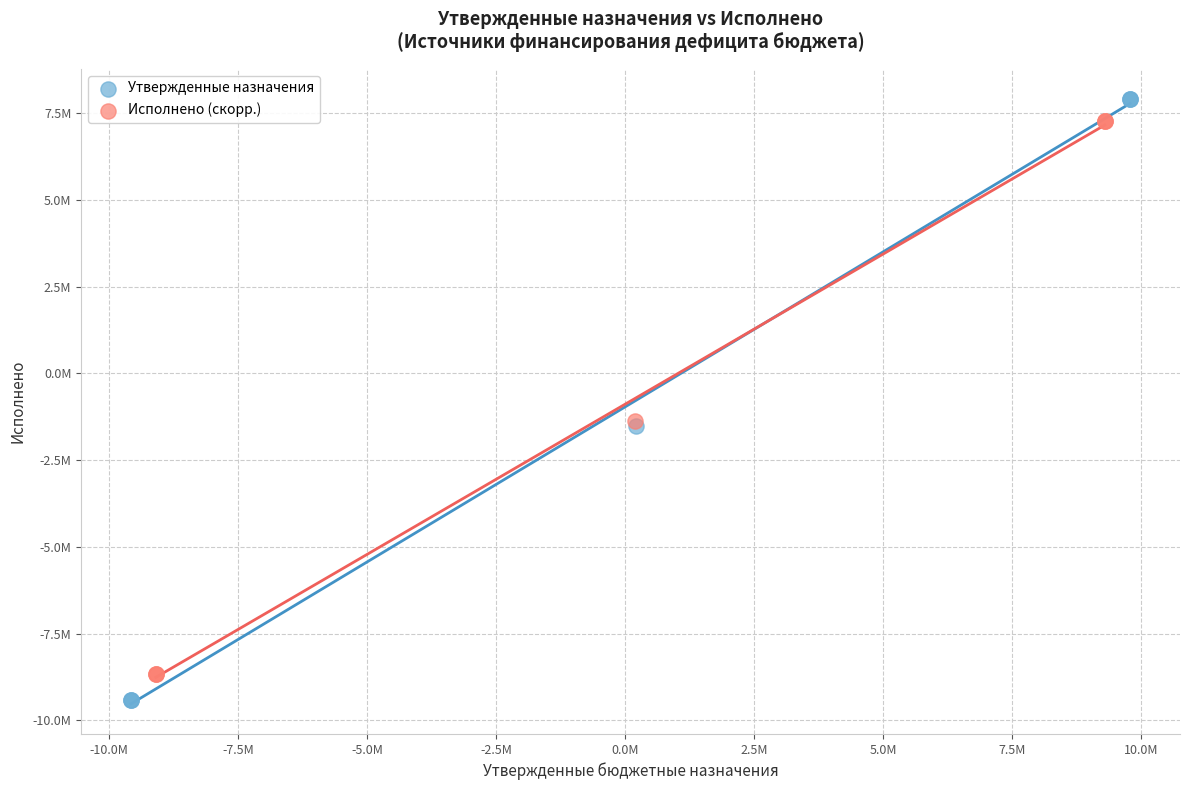

Which series contains the lowest Y value?

Утвержденные назначения